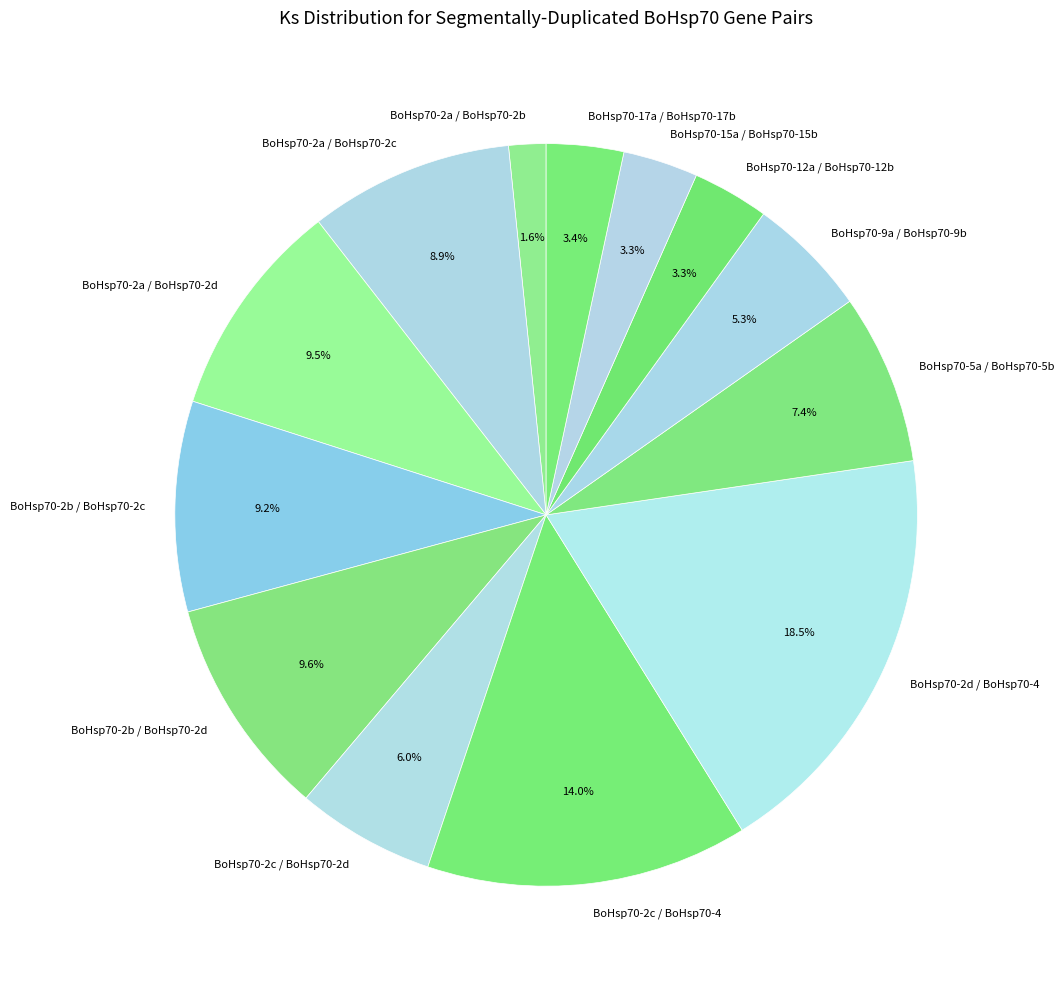

What percentage is the BoHsp70-2a / BoHsp70-2b slice, to the nearest percent?

2%